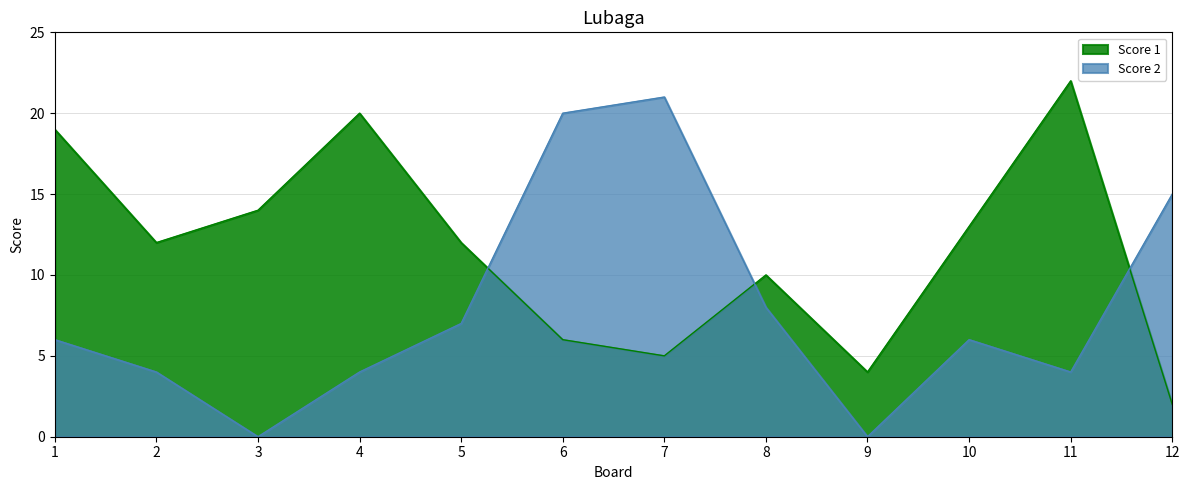

What value does the Score 2 series have at 6, to the nearest 10?

20